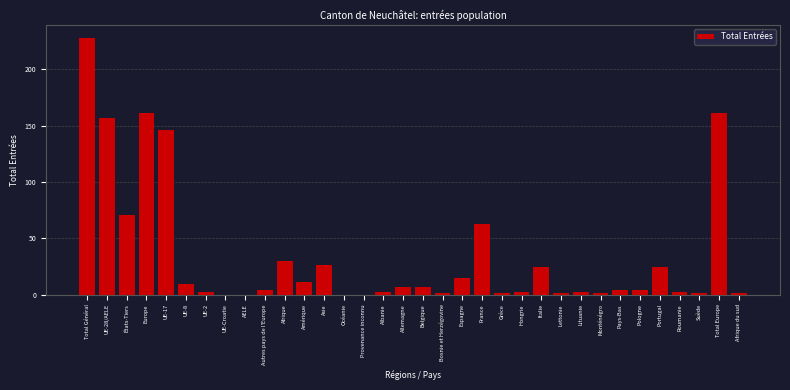

Which has a higher value, Portugal or Belgique?

Portugal